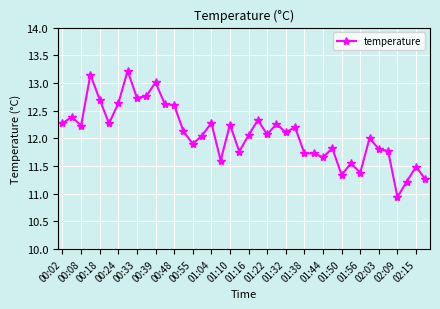

Does the chart display data point markers on the line(s)?

Yes